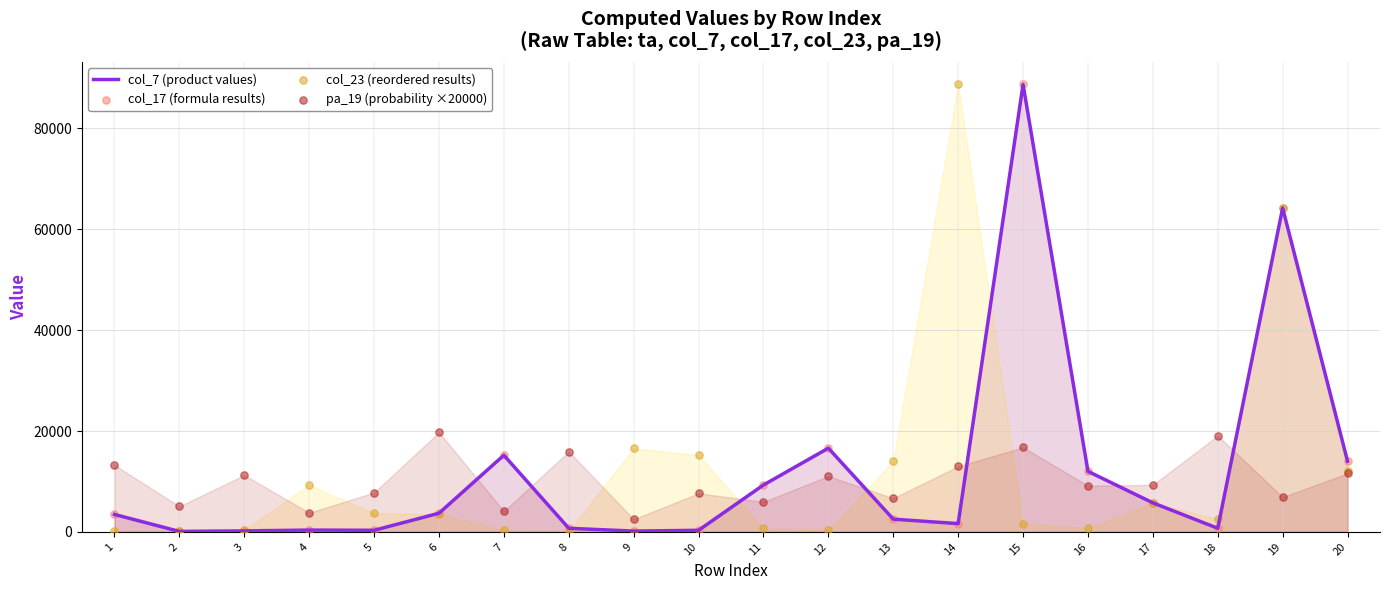

Is the value of col_7 (product values) at 16 greater than the value of pa_19 (probability ×20000) at 10?

Yes